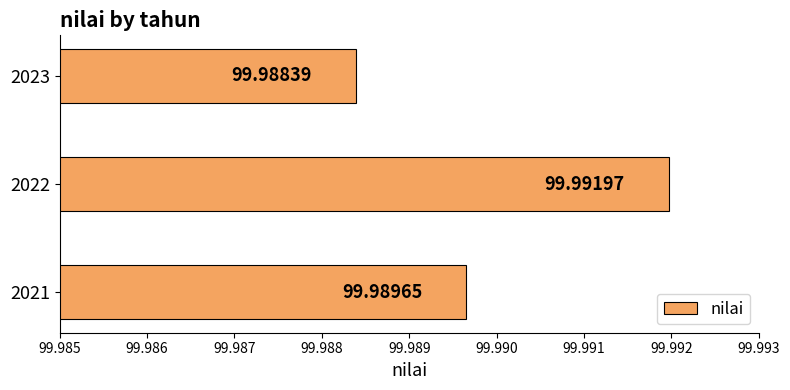

List the labels in order of value, smallest first.

2023, 2021, 2022